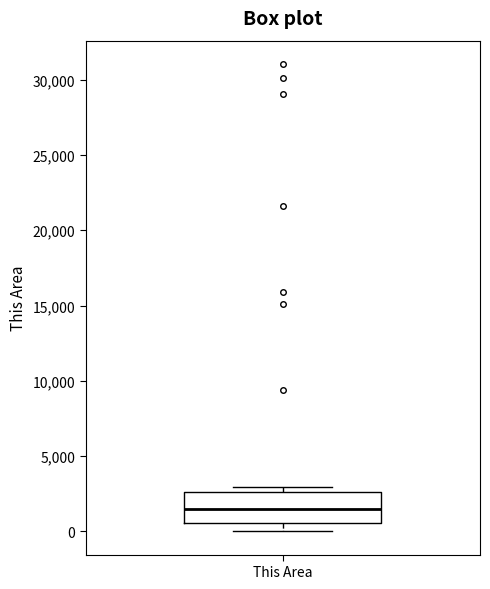

Where is the upper edge of the box for This Area on the y-axis? The values are not printed on the chart, so give them approximately, as read against the axis.

2500